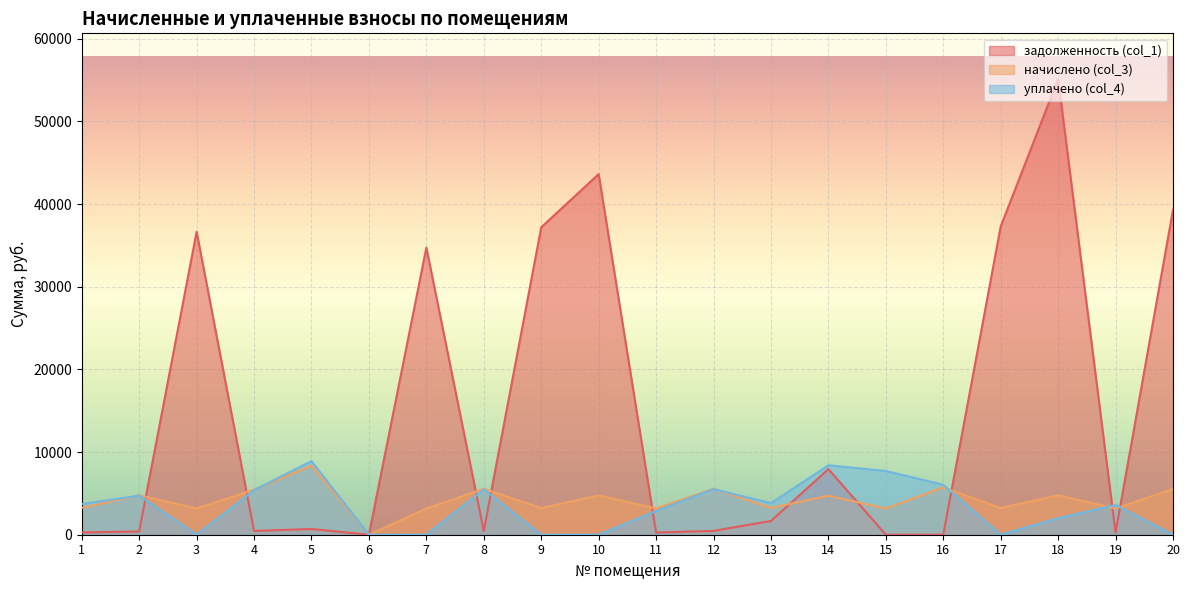

Where do уплачено (col_4) and начислено (col_3) first cross each other?

1 and 2